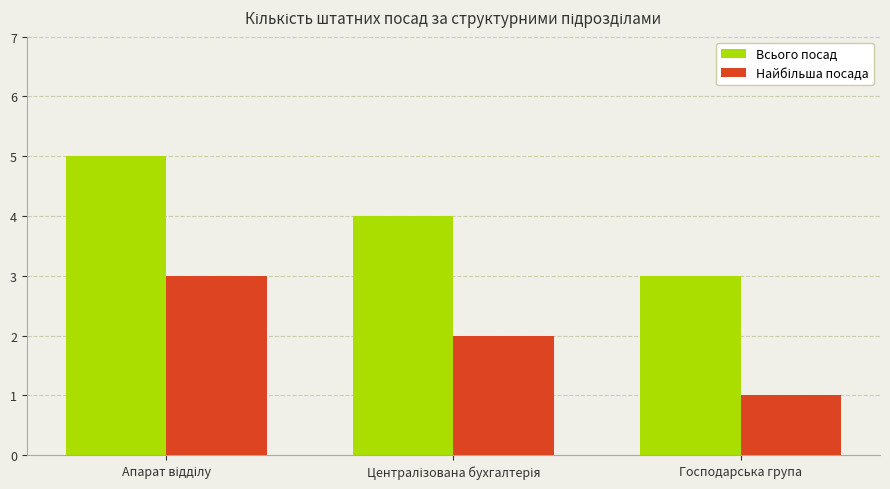

Read the Всього посад value at Господарська група.

3